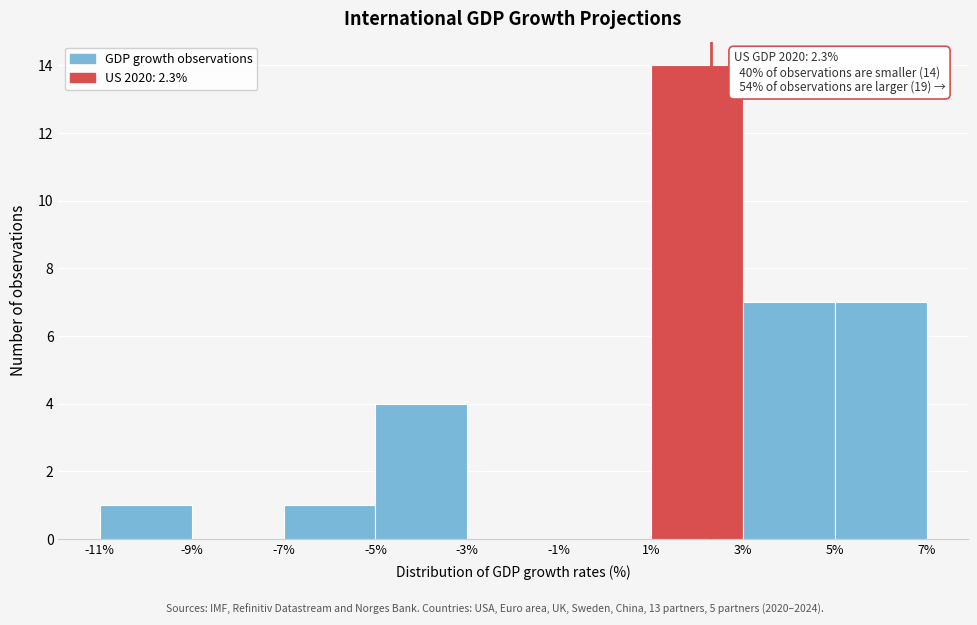

Over which range of the x-axis is the bar tallest?

1% to 3%